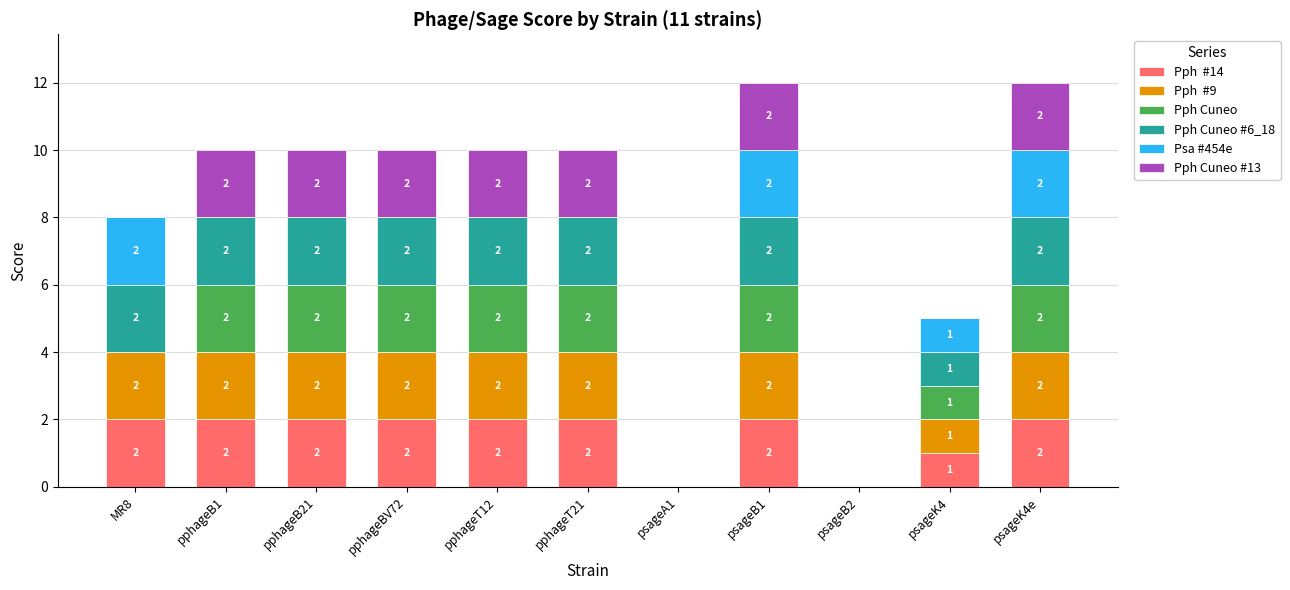

What is the total value across all series at pphageBV72?

10